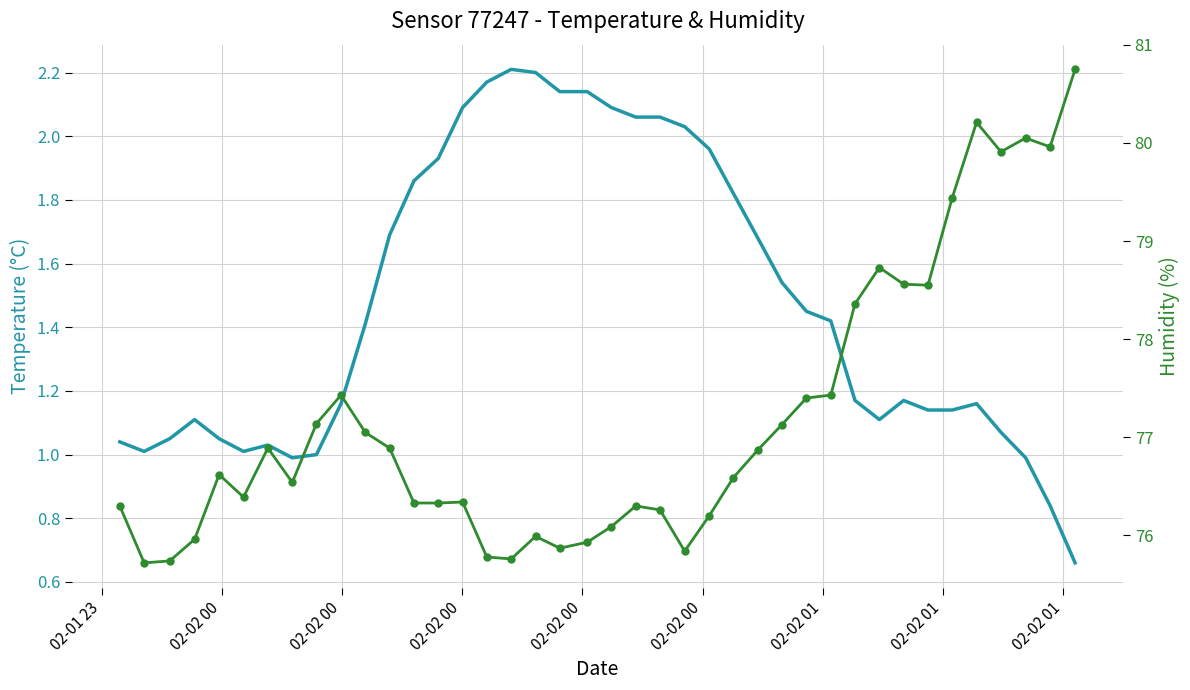

At which label does temperature first exceed 1?

02-01 23